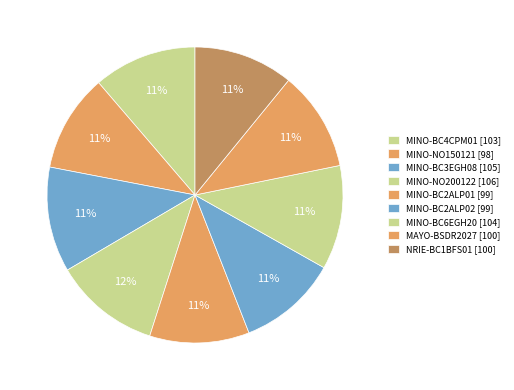

Which slice is the largest?

MINO-NO200122